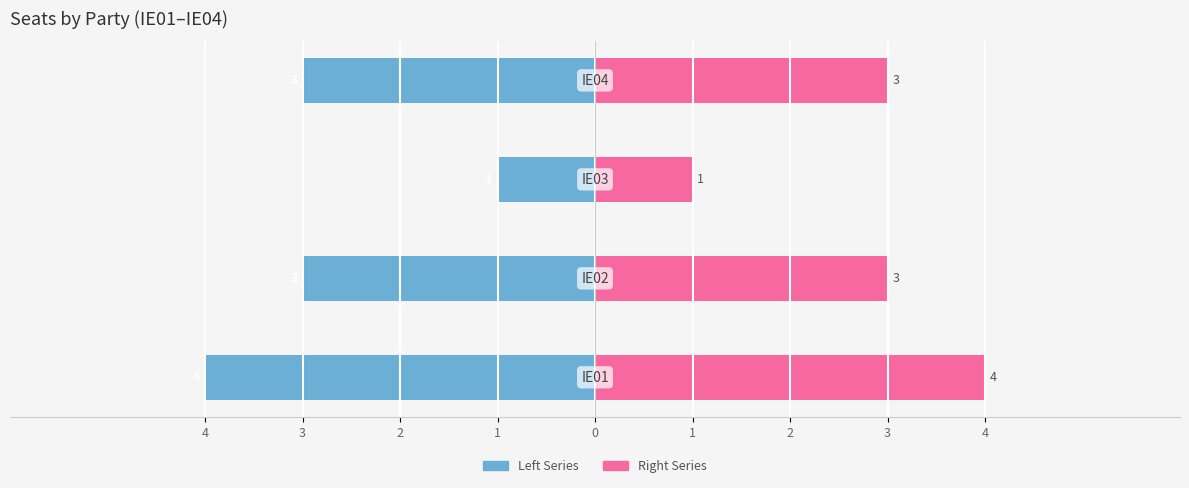

Which has a higher value, 4 or 3?

3